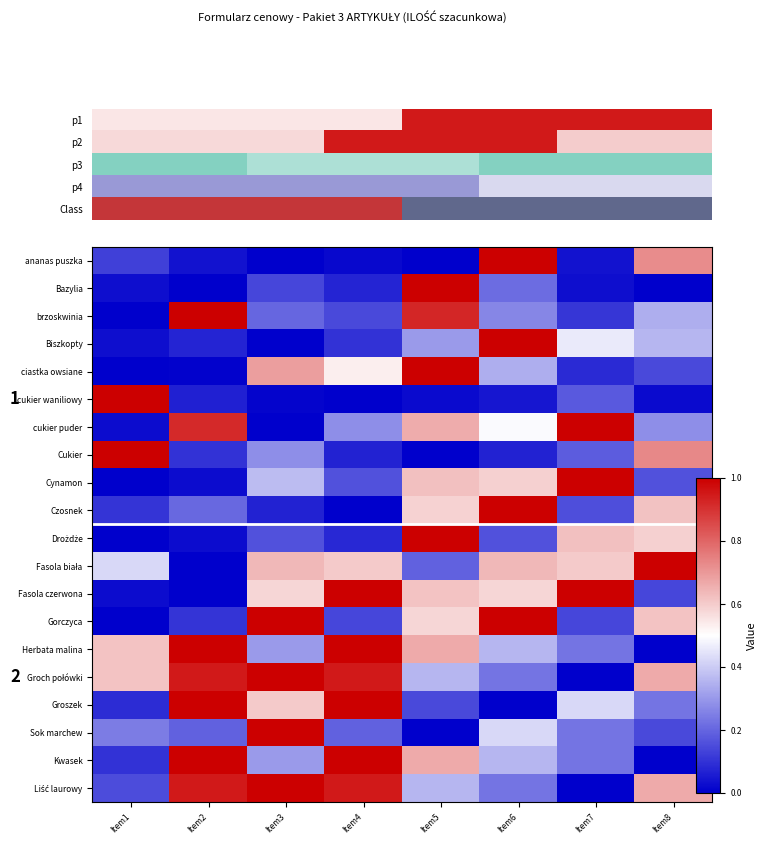

What is the sum of the Groszek values at Item6 and Item7?

0.4